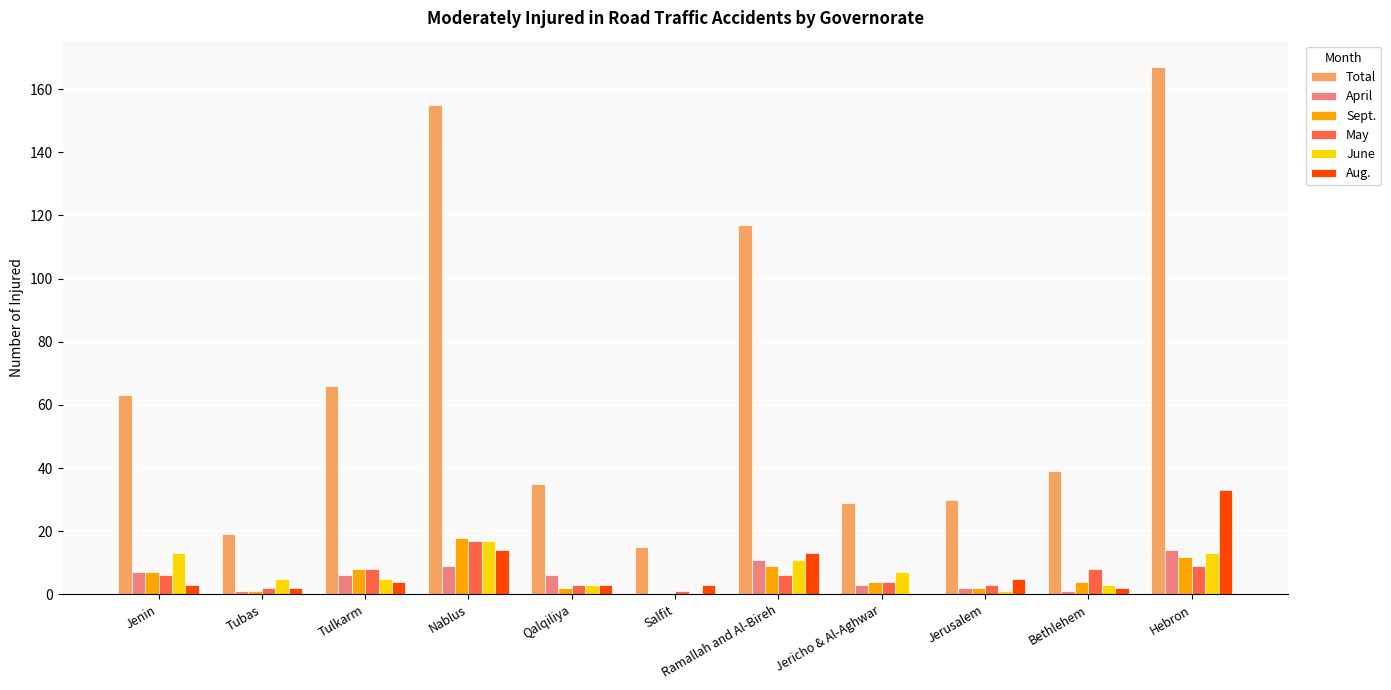

Is the value of Sept. at Jerusalem greater than the value of Aug. at Tulkarm?

No